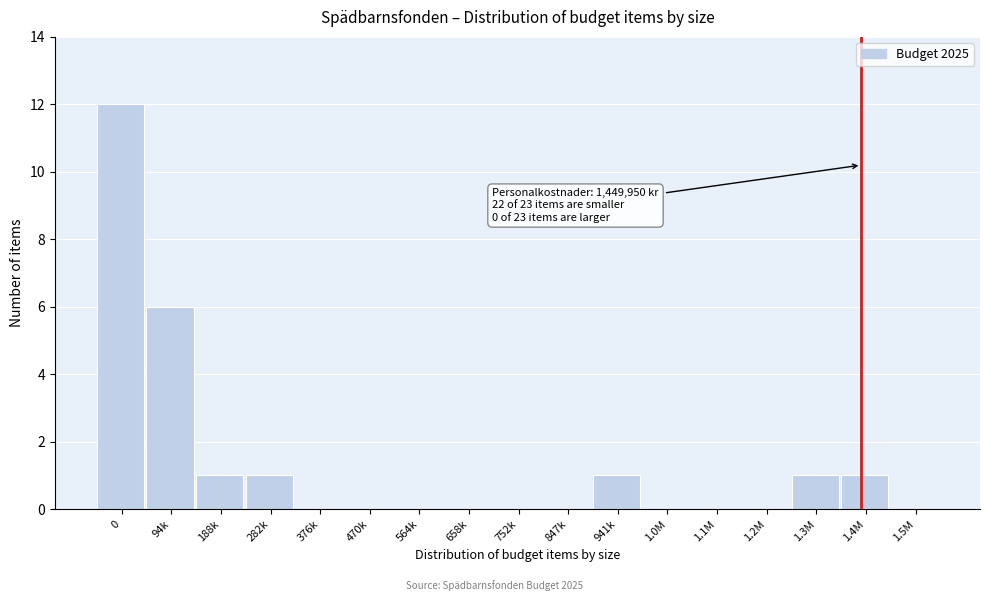

Reading left to right, list all the values displayed in this chart.

0=12	94k=6	188k=1	282k=1	376k=0	470k=0	564k=0	658k=0	752k=0	847k=0	941k=1	1.0M=0	1.1M=0	1.2M=0	1.3M=1	1.4M=1	1.5M=0